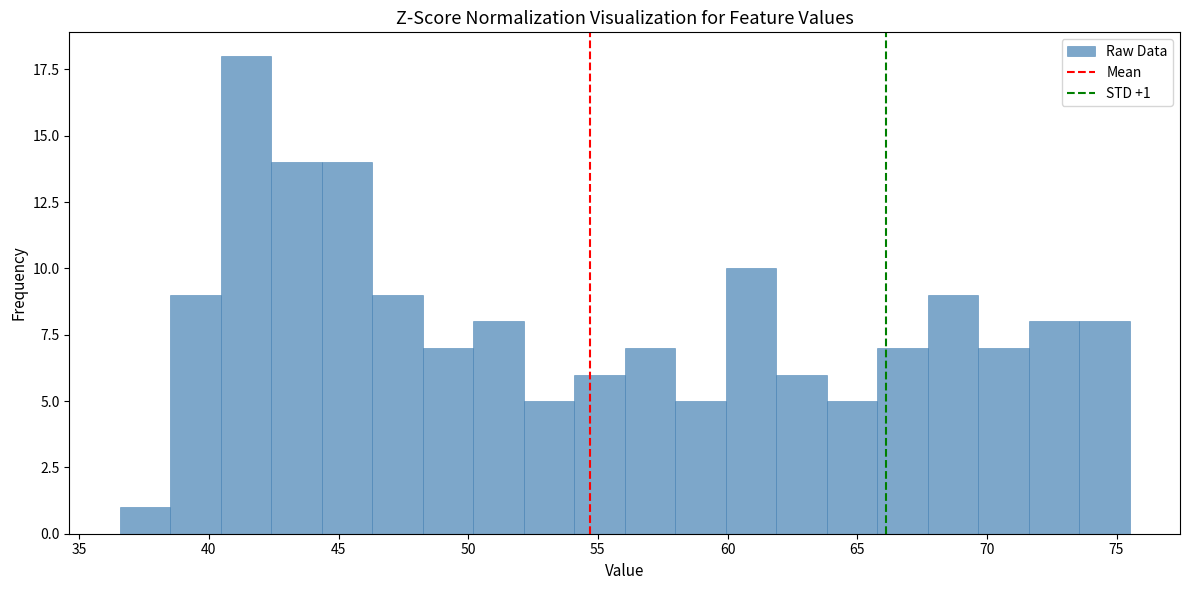

Around what value on the x-axis is the tallest bar? Give the approximate position of its centre, as read against the axis.

41.5